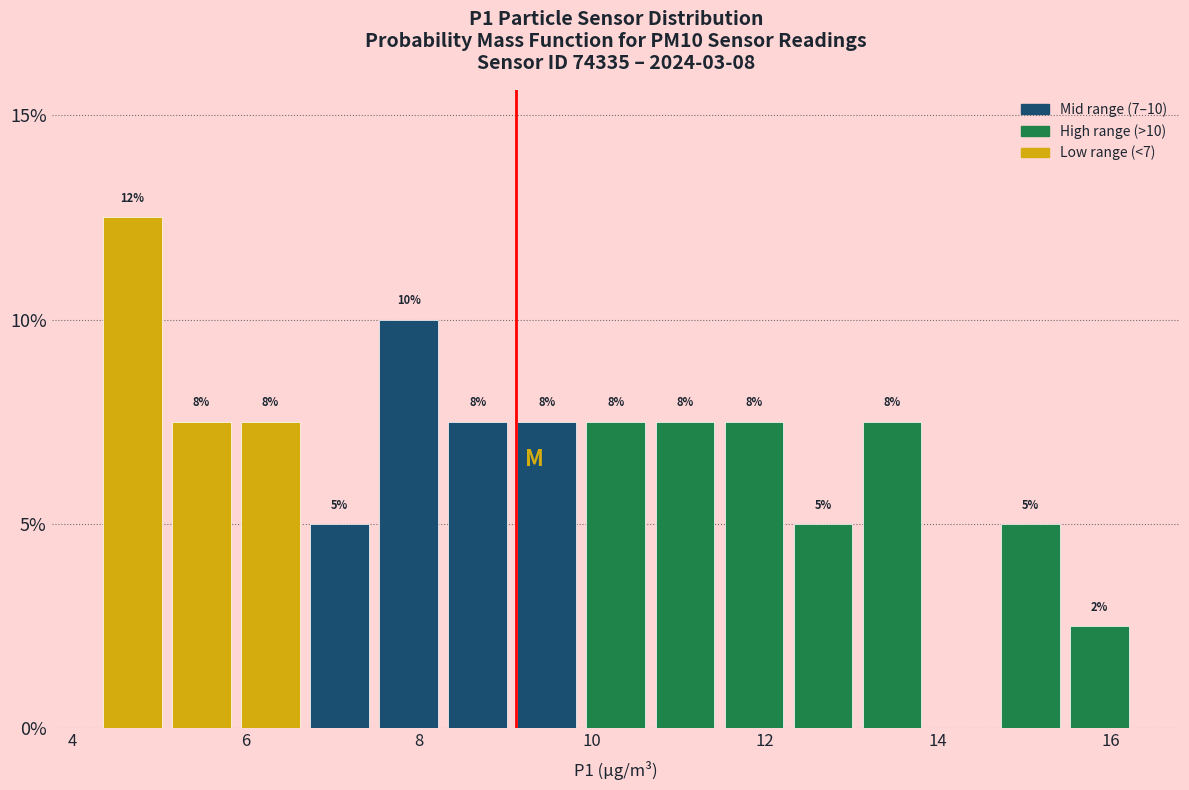

Around what value on the x-axis is the tallest bar? Give the approximate position of its centre, as read against the axis.

4.6